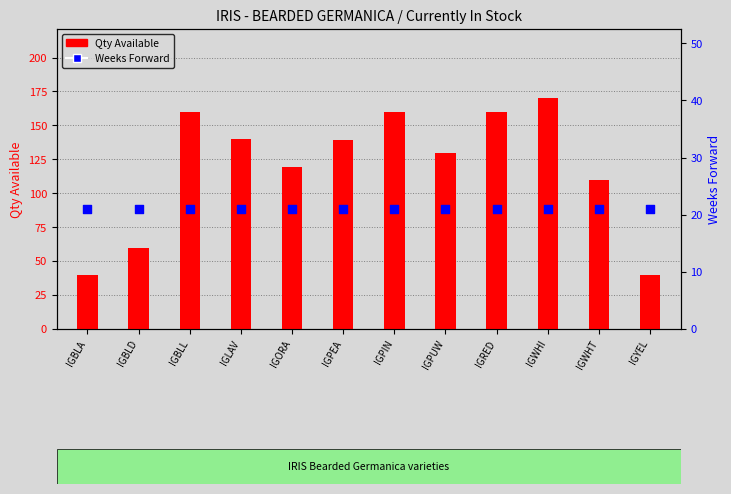

Which series has the largest total across all categories?

Qty Available